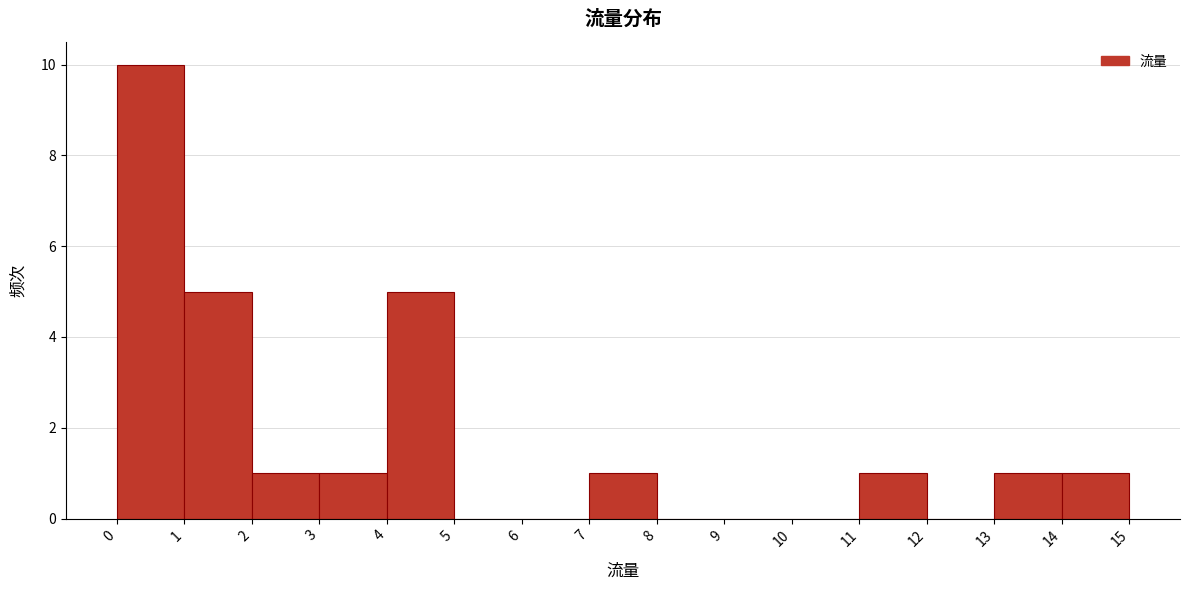

Which range on the x-axis has the tallest bar?

0 to 1